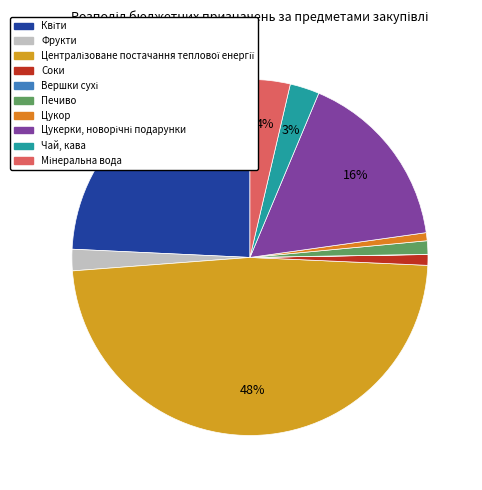

Which slice is the largest?

Централізоване постачання теплової енергії